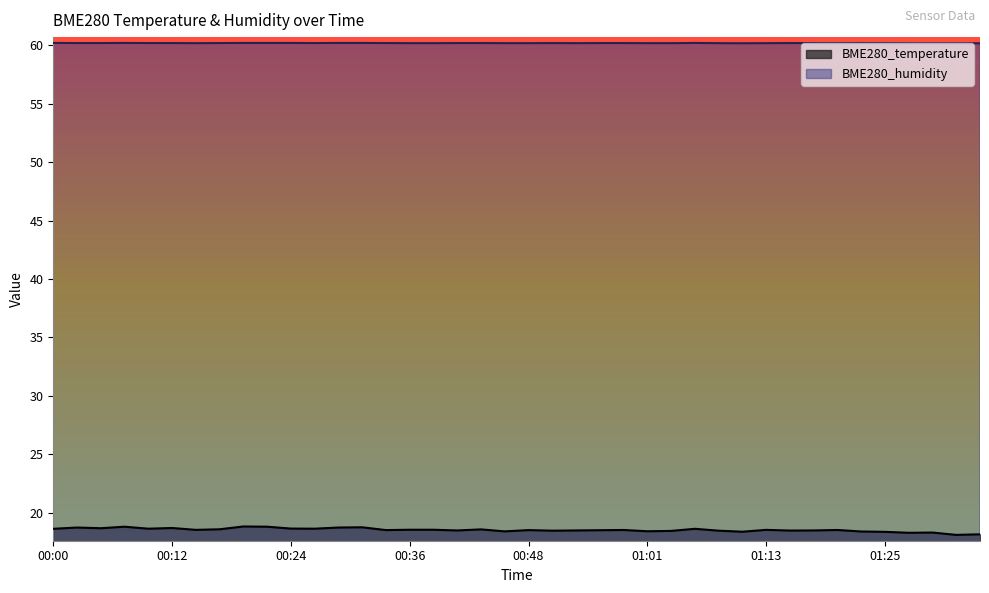

The BME280_humidity series shows 60.2 at 01:28. True or false?

True